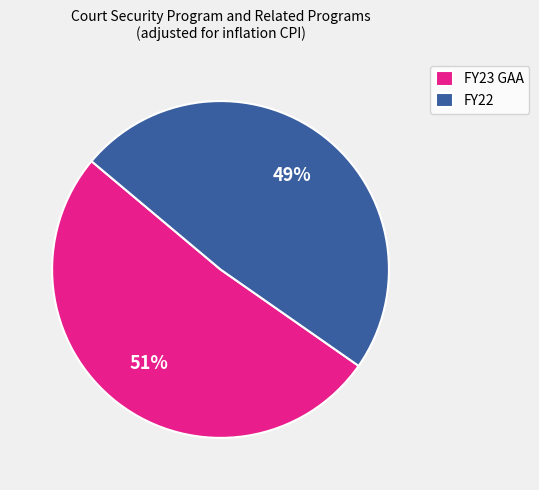

Is the sum of FY23 GAA and FY22 greater than half?

Yes